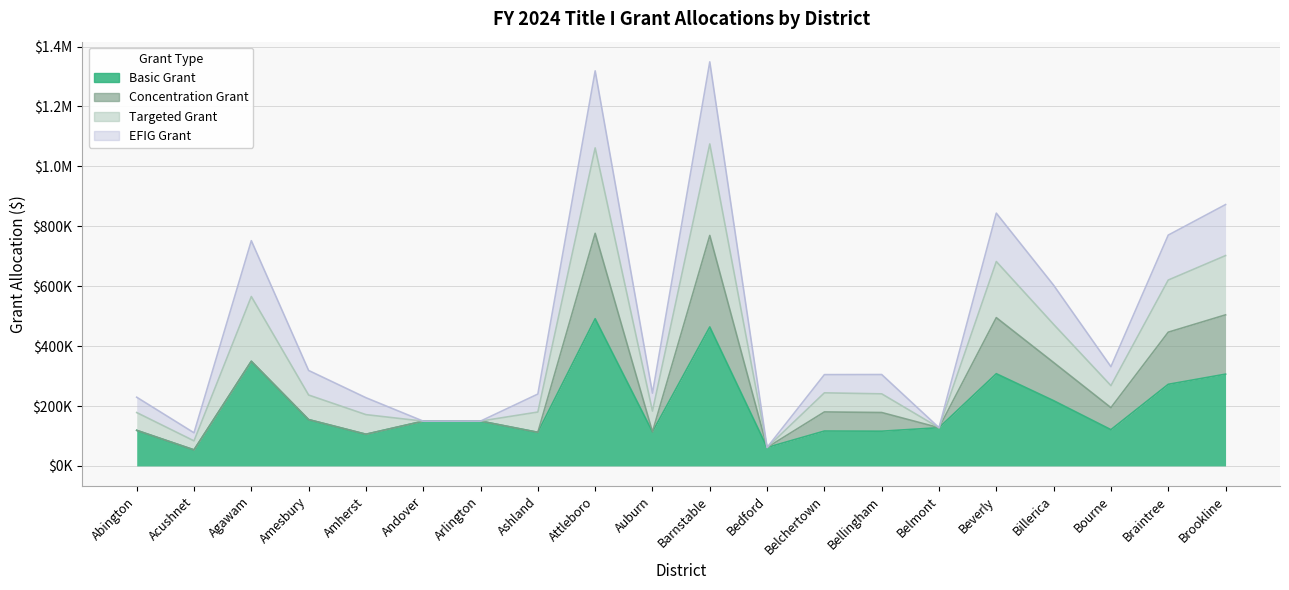

At which label does Targeted Grant reach its peak?

Barnstable